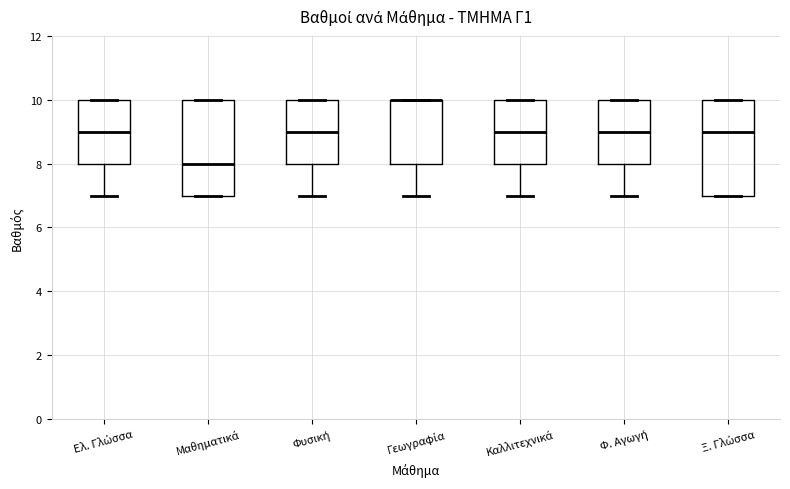

Where does the median line of the box for Φ. Αγωγή sit on the y-axis? The values are not printed on the chart, so give them approximately, as read against the axis.

9